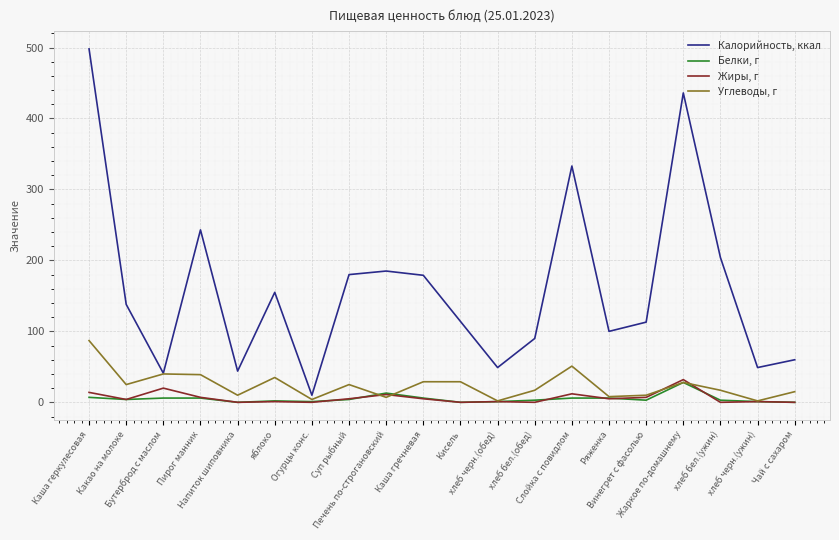

Rank the series by their maximum value, from lowest to highest.

Белки, г, Жиры, г, Углеводы, г, Калорийность, ккал